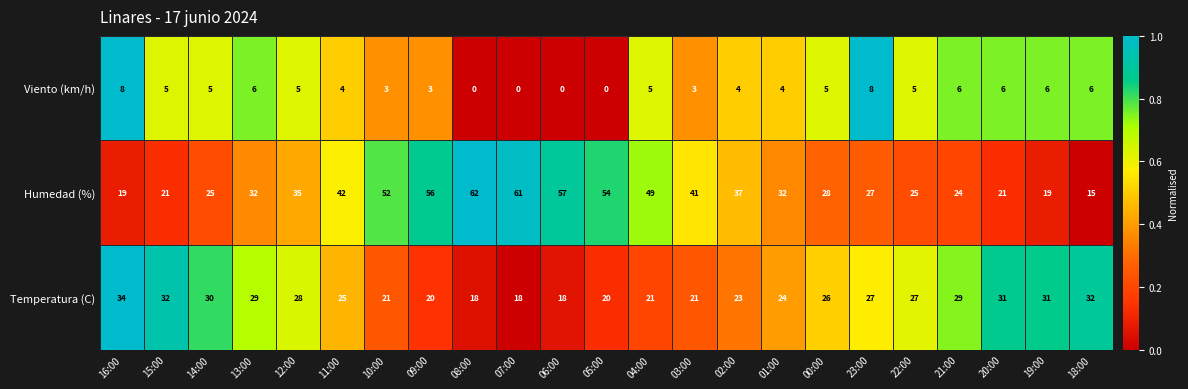

Rank the series by their maximum value, from lowest to highest.

Viento (km/h), Temperatura (C), Humedad (%)